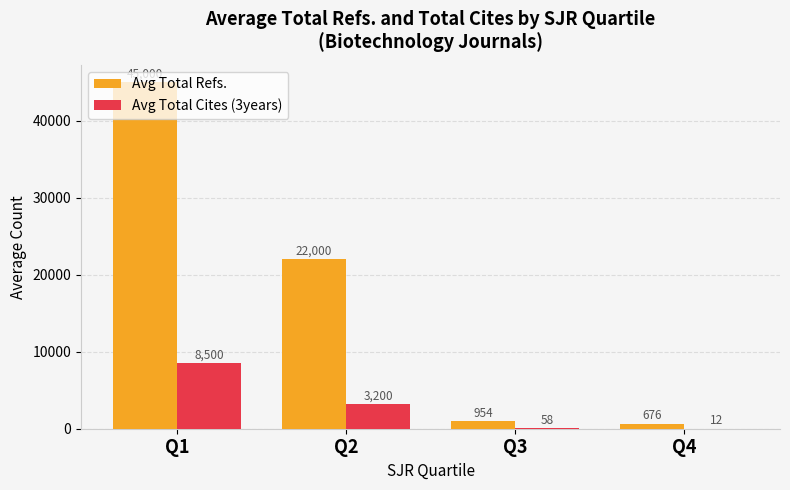

Which series has the largest total across all categories?

Avg Total Refs.